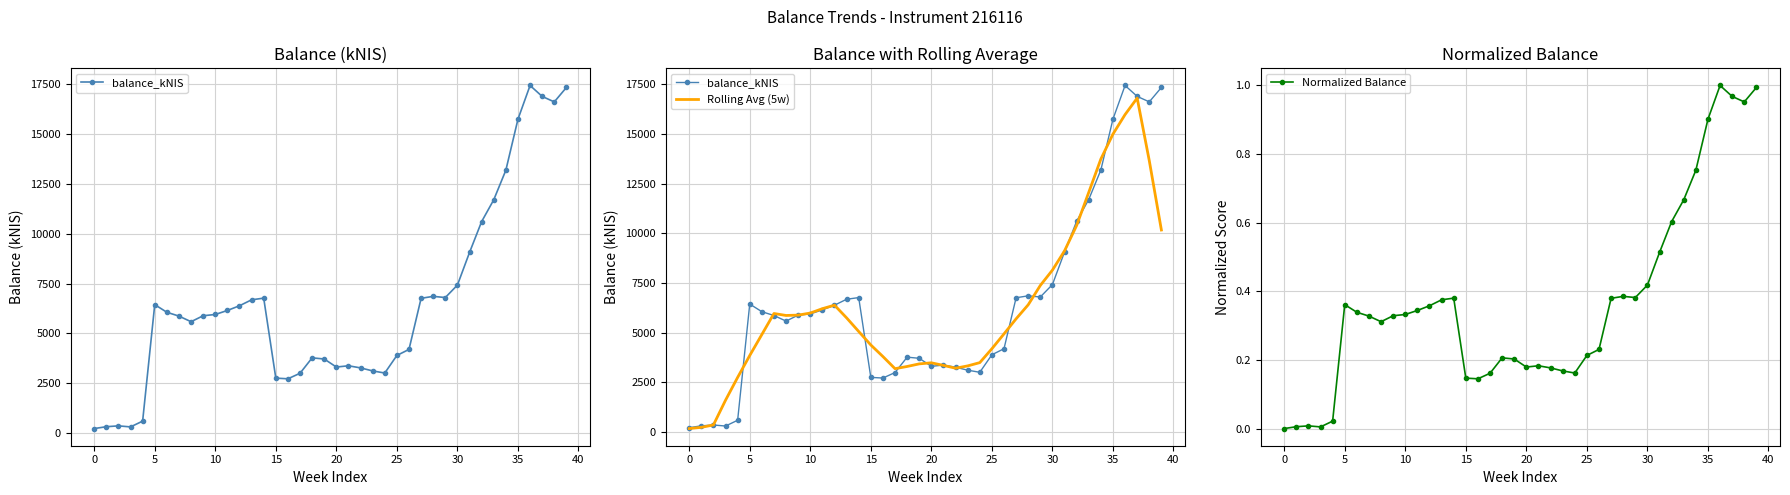

Is this an area chart (filled region under the line)?

No